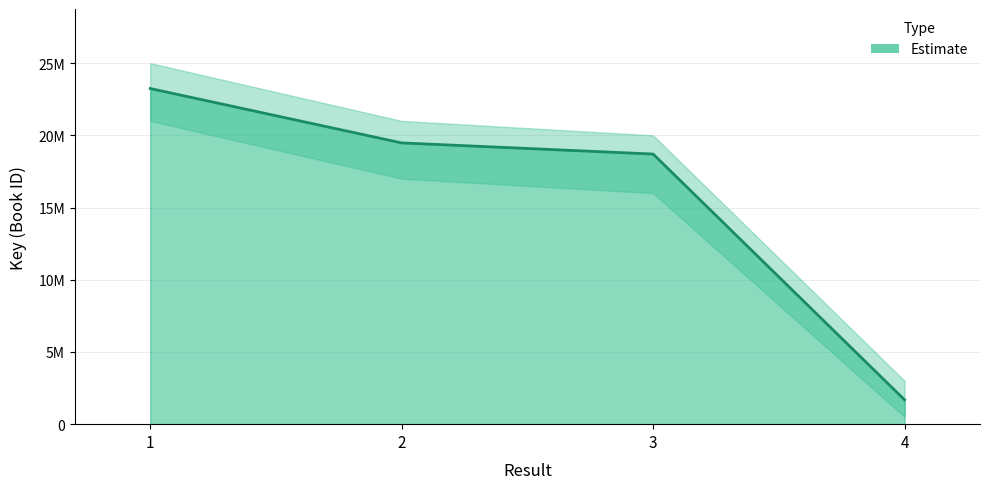

Reading right to left, what are all the values shown in this chart?

4=1685245	3=18705879	2=19476976	1=23243502